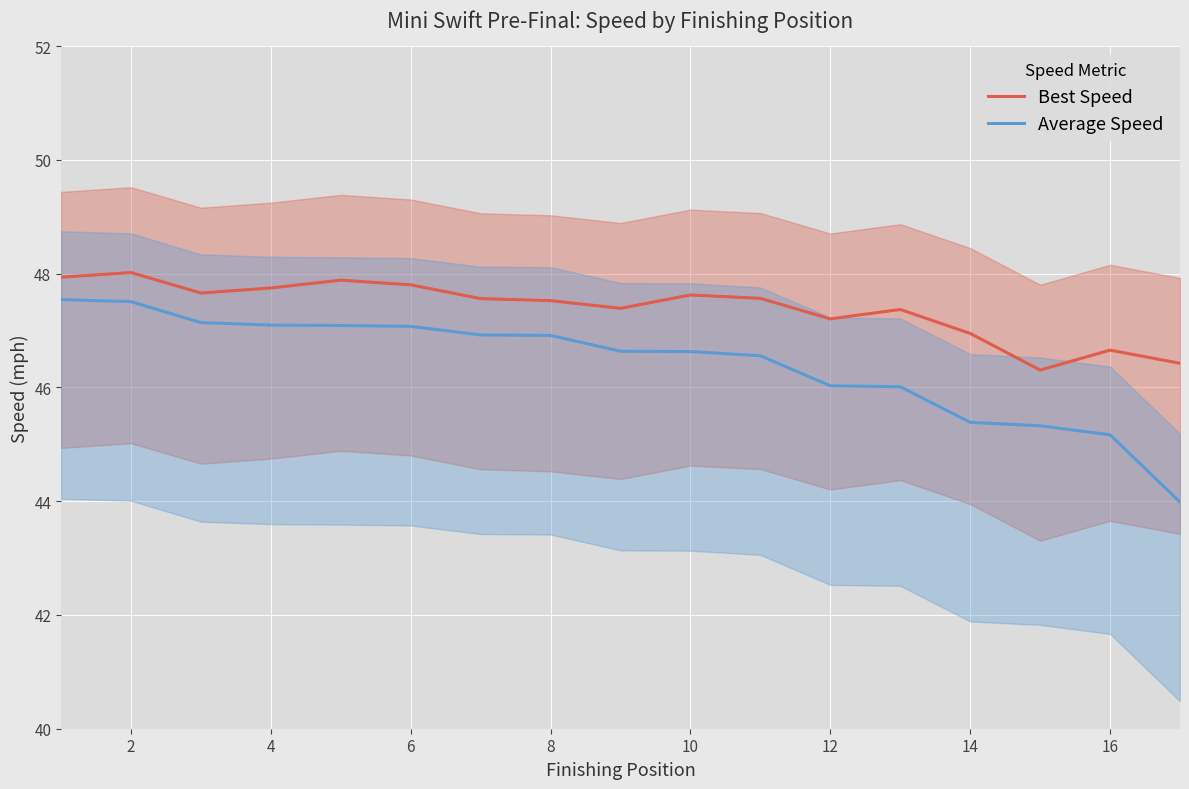

What is the approximate value of Average Speed at 10?

46.6